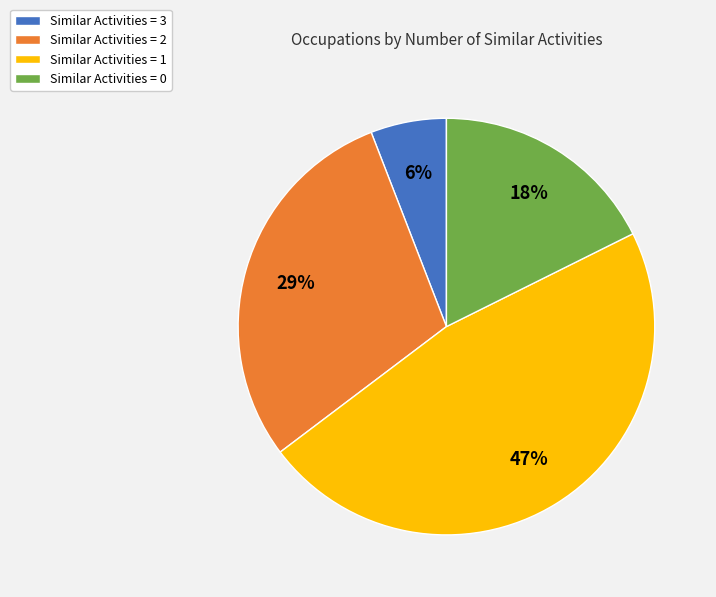

What percentage is the Similar Activities = 0 slice, to the nearest percent?

18%